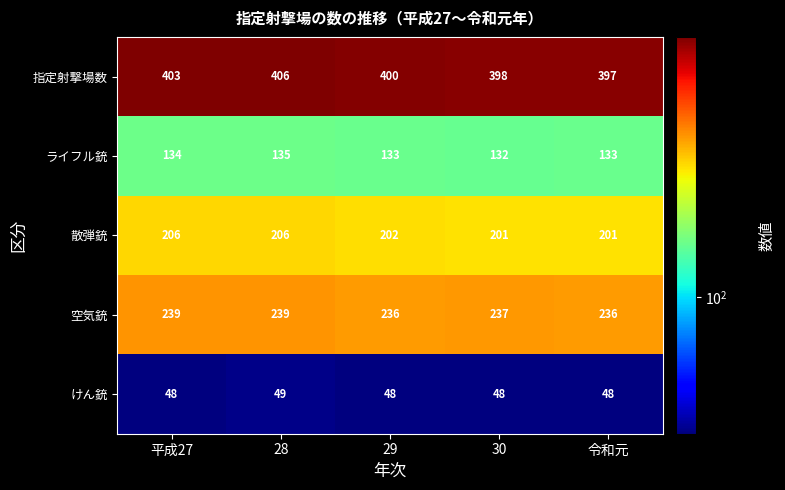

Rank the series at 平成27 from lowest to highest value.

けん銃, ライフル銃, 散弾銃, 空気銃, 指定射撃場数